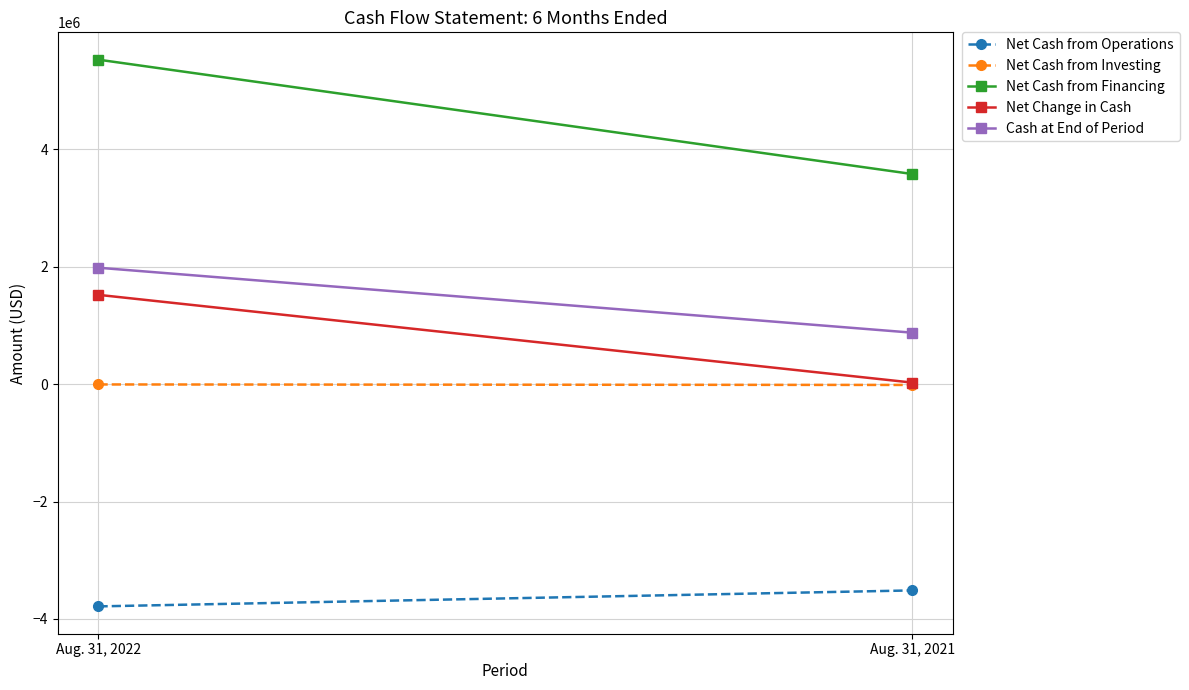

What are all the series names shown in the legend?

Net Cash from Operations, Net Cash from Investing, Net Cash from Financing, Net Change in Cash, Cash at End of Period